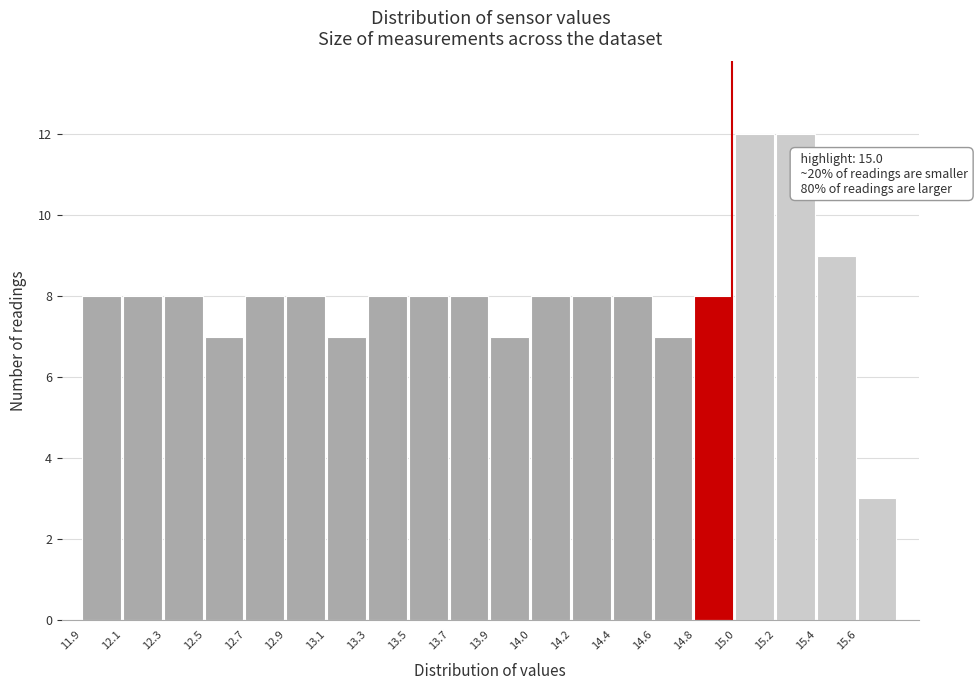

Reading left to right, list all the values displayed in this chart.

8	8	8	7	8	8	7	8	8	8	7	8	8	8	7	8	12	12	9	3